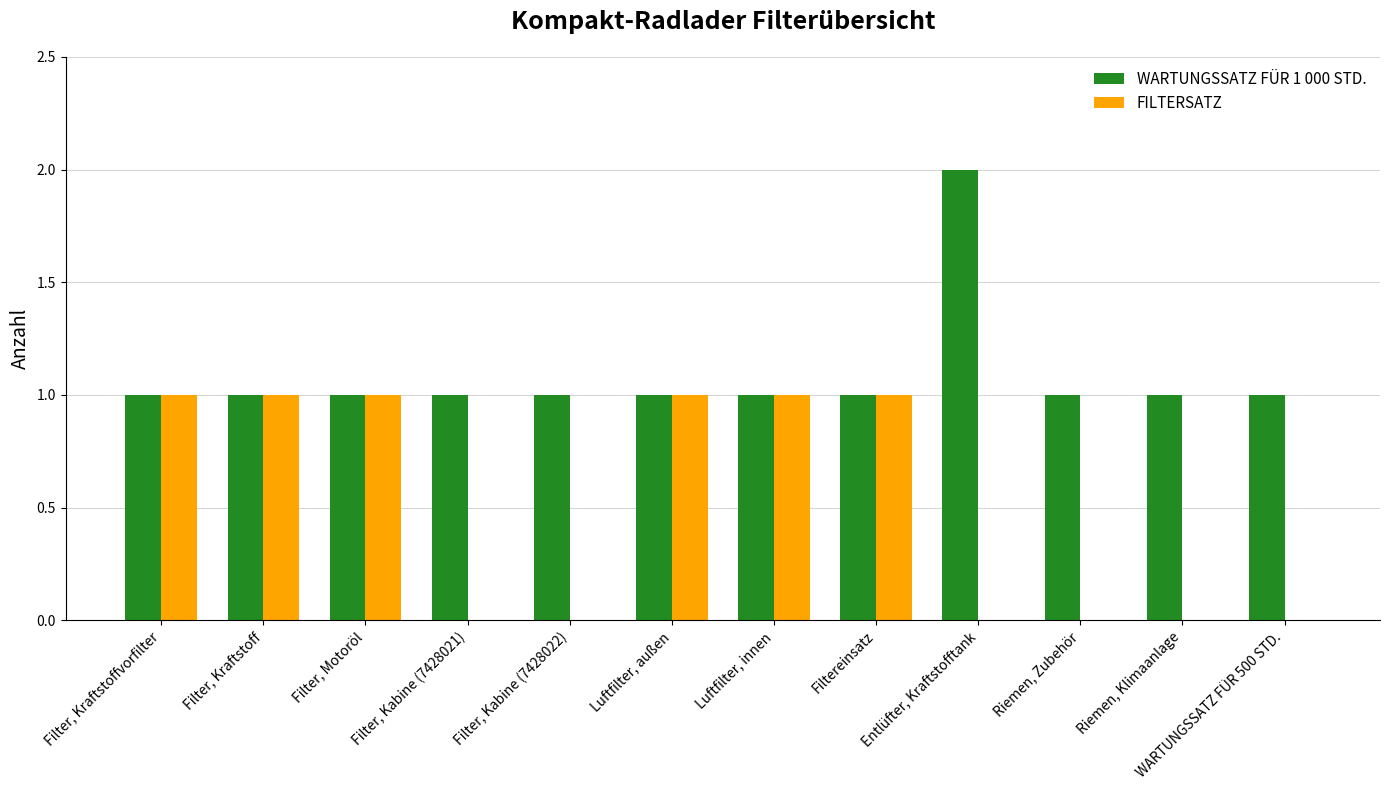

What is the difference between the FILTERSATZ values at Riemen, Zubehör and Filter, Kraftstoffvorfilter?

1